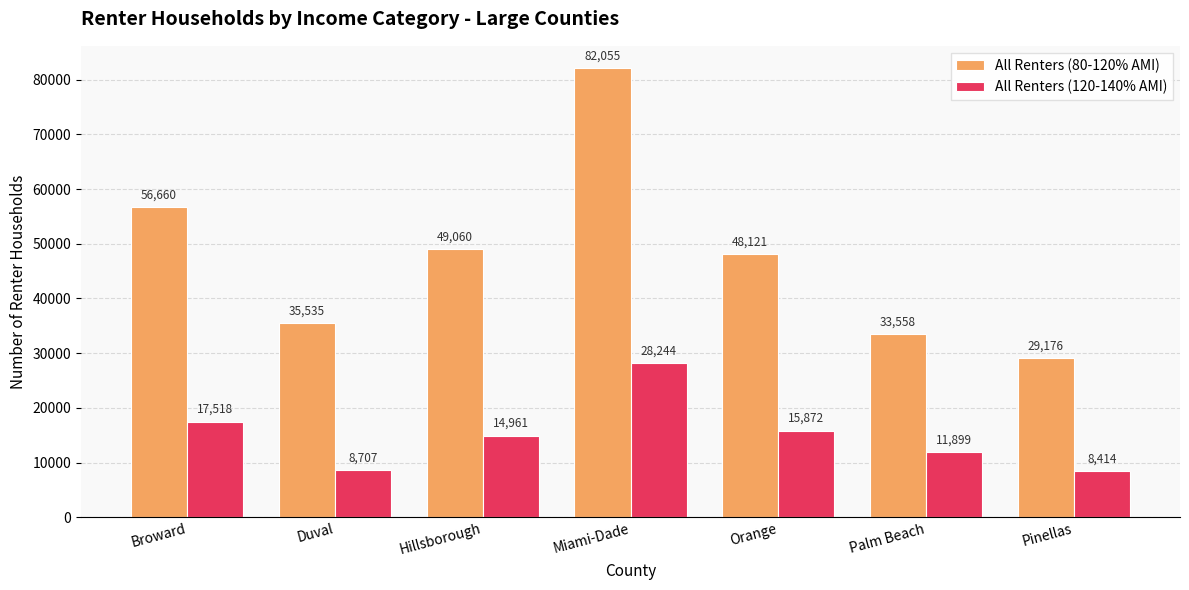

Reading left to right, what are all the values shown in this chart?

All Renters (80-120% AMI): 56660	35535	49060	82055	48121	33558	29176
All Renters (120-140% AMI): 17518	8707	14961	28244	15872	11899	8414